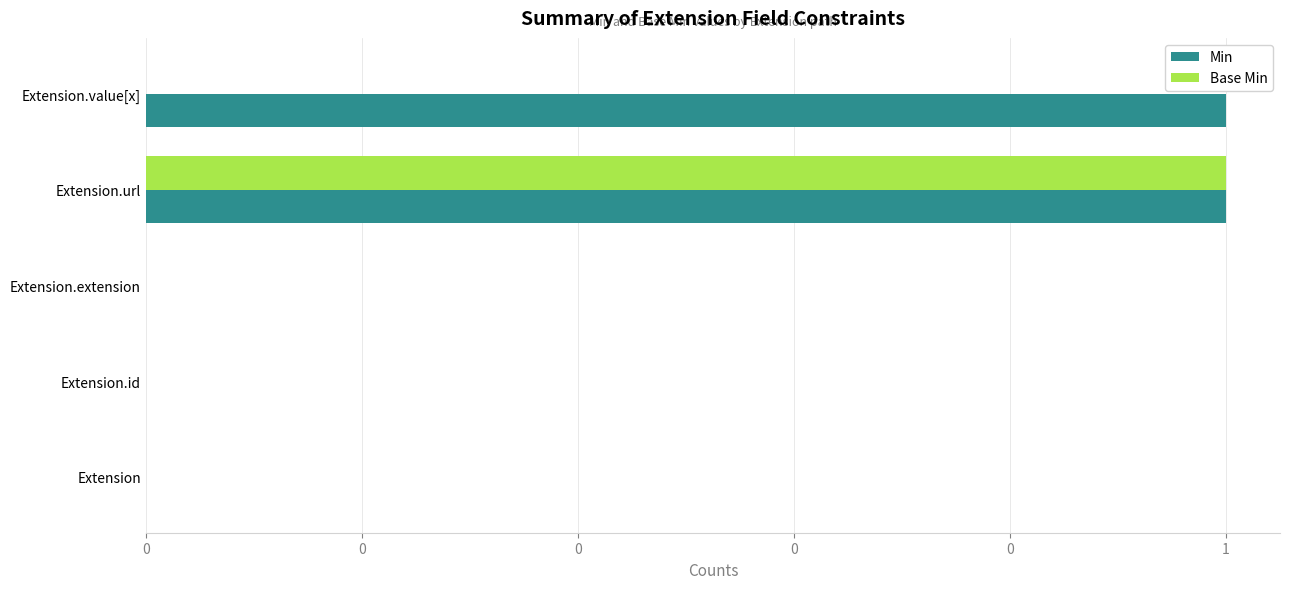

How many categories are shown in the chart?

5